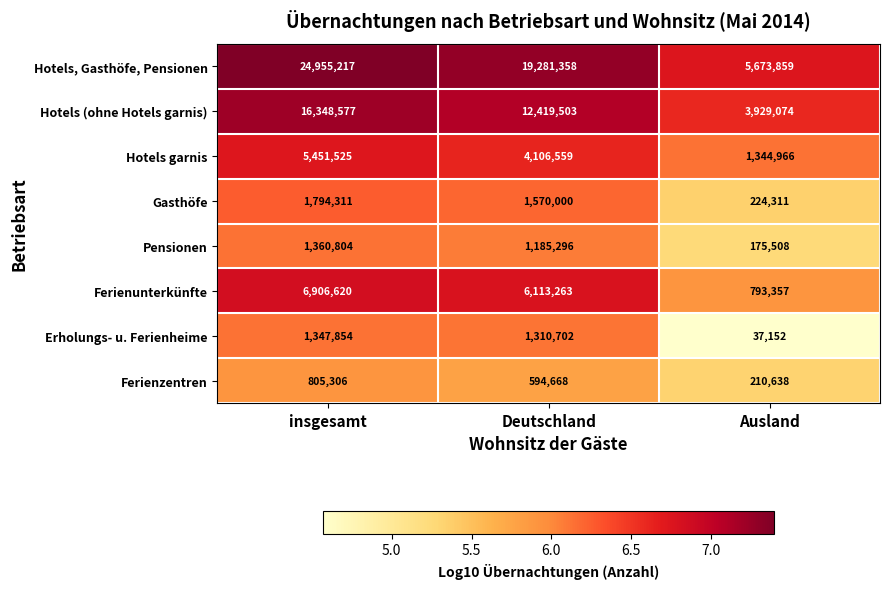

Rank the series by their maximum value, from lowest to highest.

Ferienzentren, Erholungs- u. Ferienheime, Pensionen, Gasthöfe, Hotels garnis, Ferienunterkünfte, Hotels (ohne Hotels garnis), Hotels, Gasthöfe, Pensionen